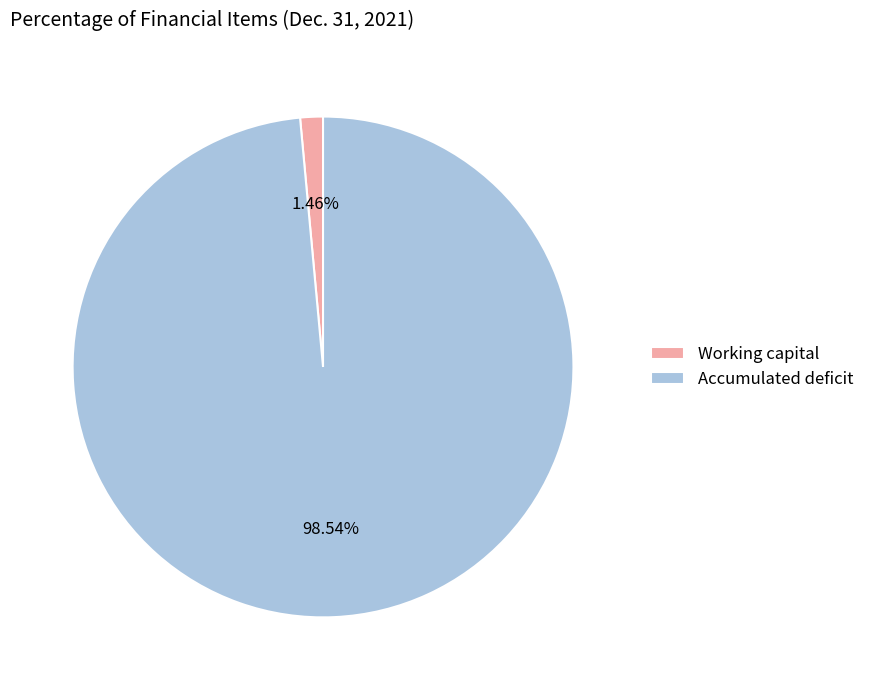

Is it true that Working capital is 1% of the pie?

True